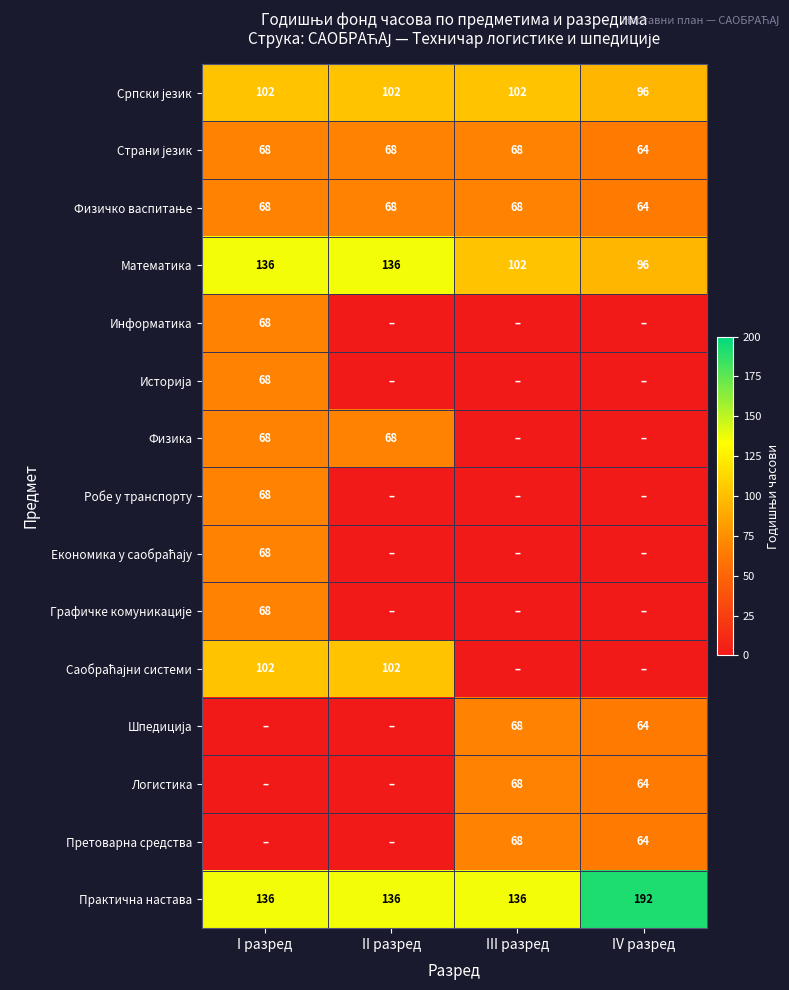

What is the difference between the highest and lowest values at II разред?

136